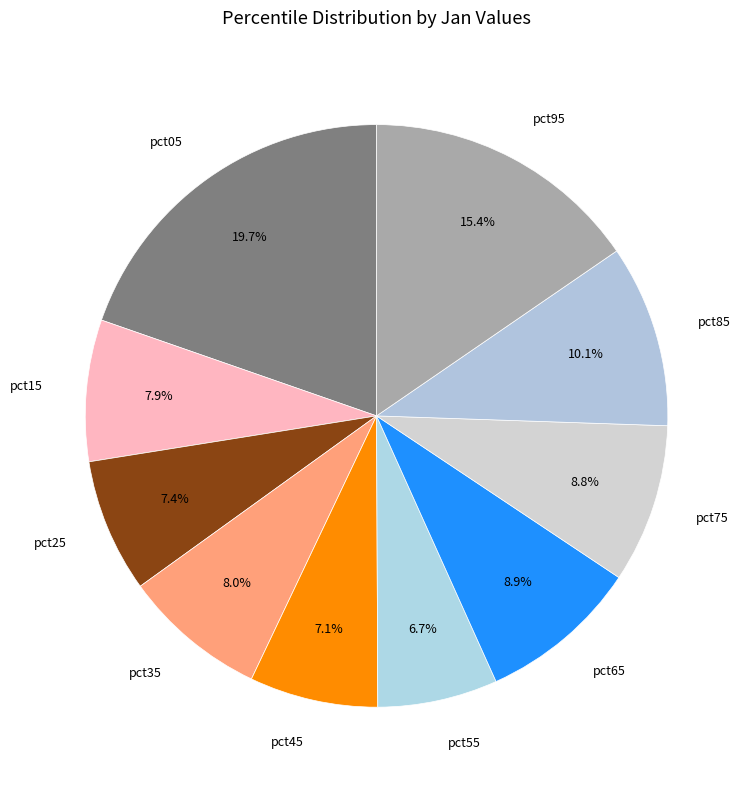

Which slice is the largest?

pct05